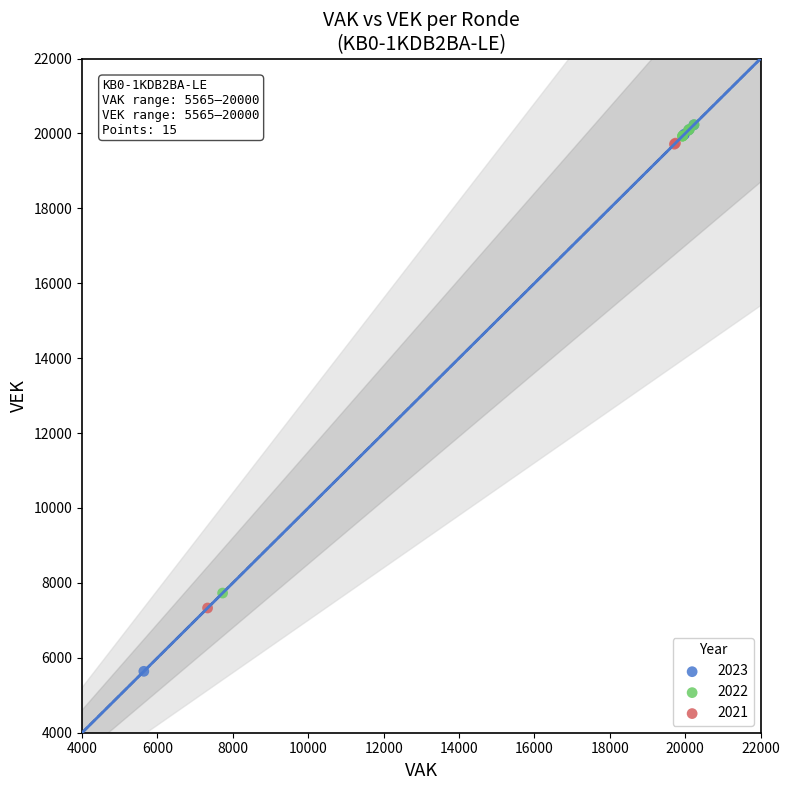

What are all the series names shown in the legend?

2023, 2022, 2021